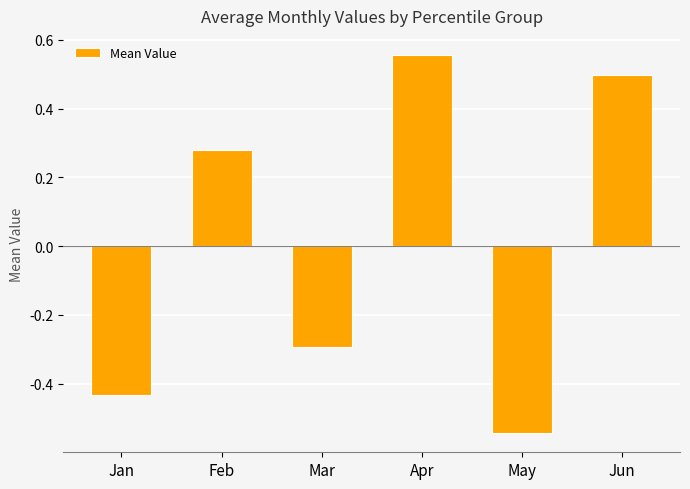

How many bars are there in total?

6